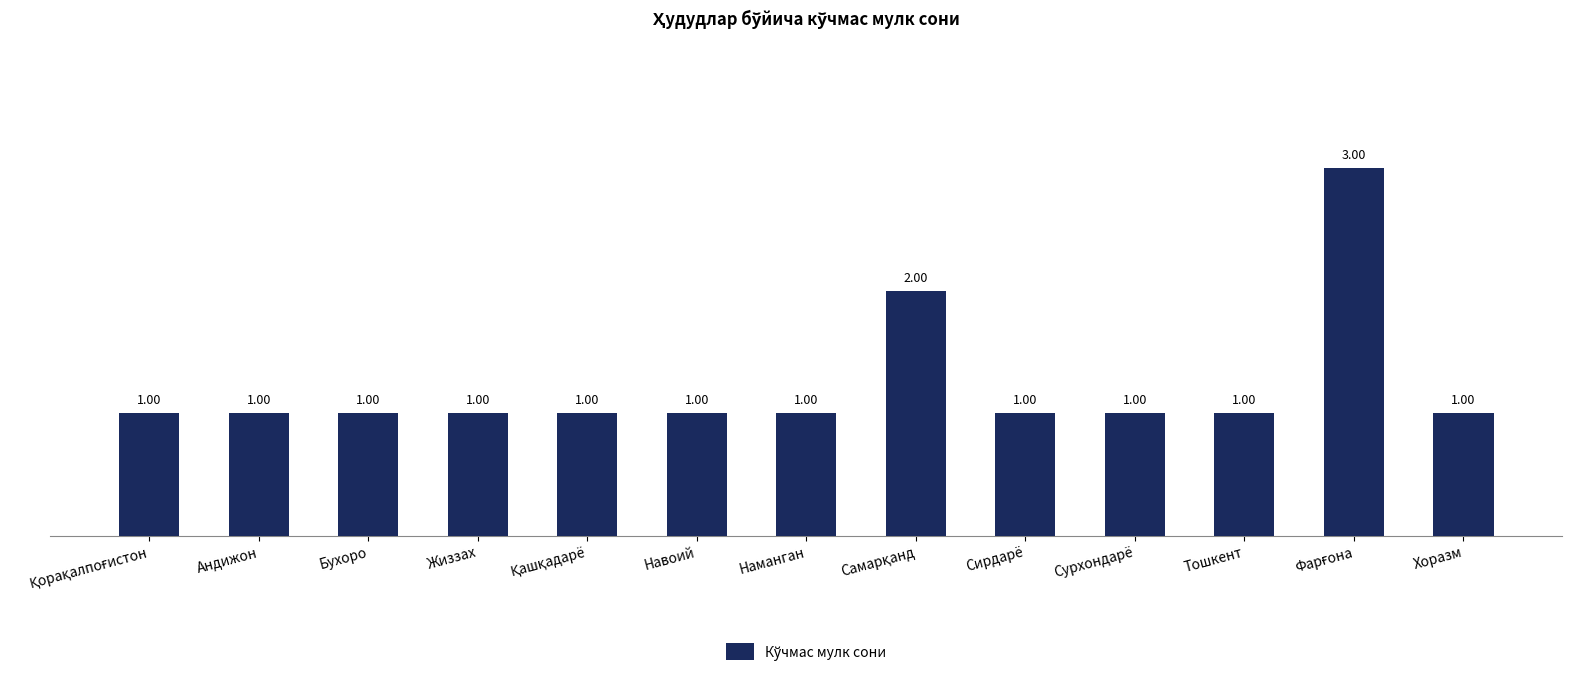

Approximately how many times larger is the value at Бухоро compared to Хоразм?

1.0